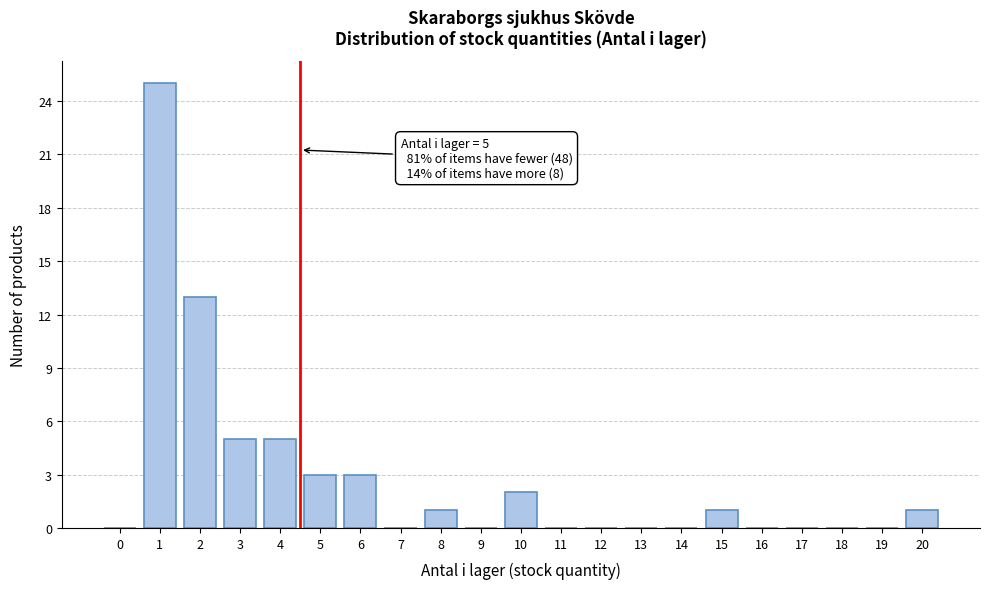

Reading left to right, what are all the values shown in this chart?

0=0	1=25	2=13	3=5	4=5	5=3	6=3	7=0	8=1	9=0	10=2	11=0	12=0	13=0	14=0	15=1	16=0	17=0	18=0	19=0	20=1